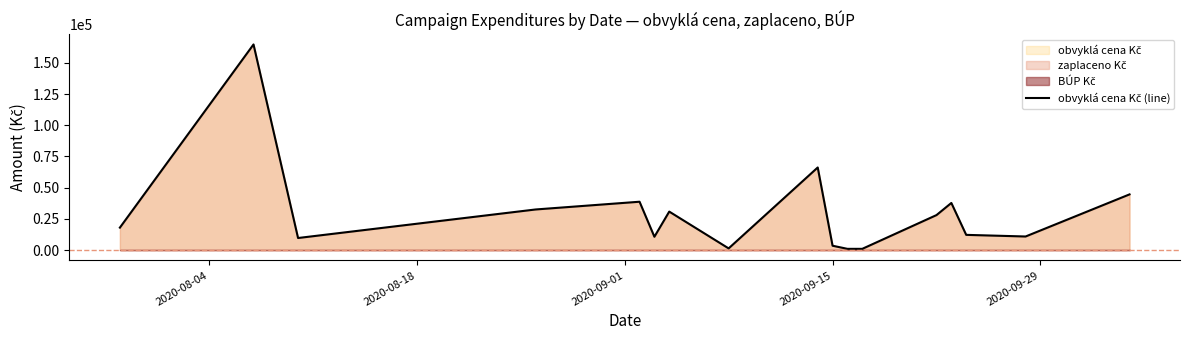

The value at 2020-09-15 is 4639.0. True or false?

False